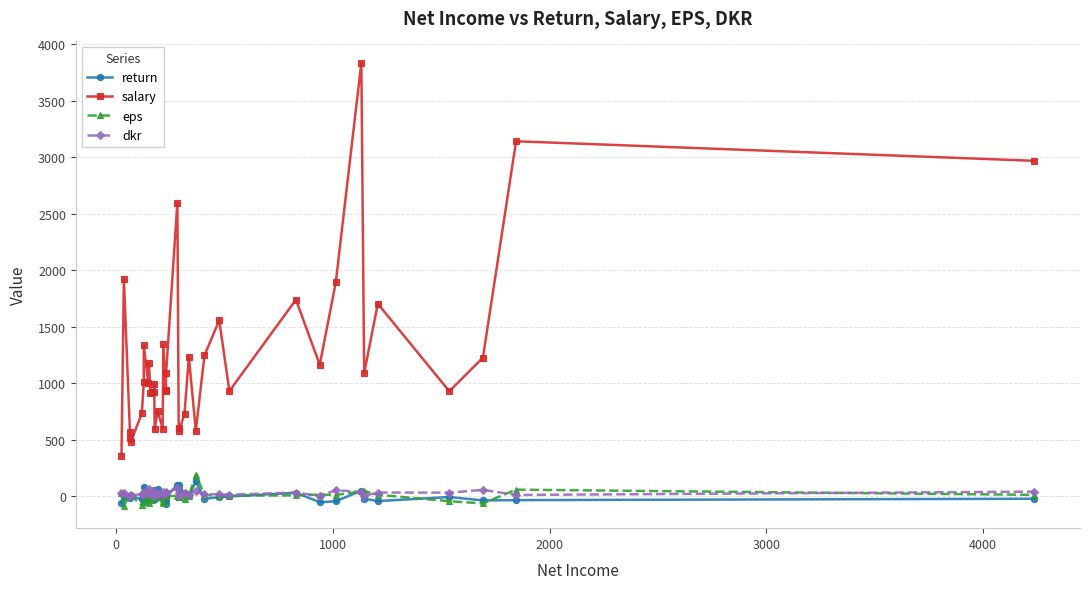

What are all the series names shown in the legend?

return, salary, eps, dkr